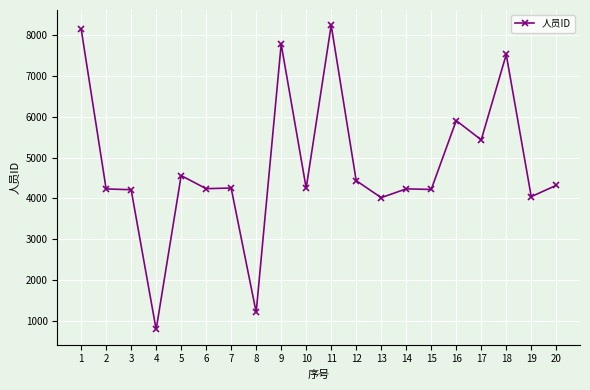

At which category does the chart reach its peak across all series?

11